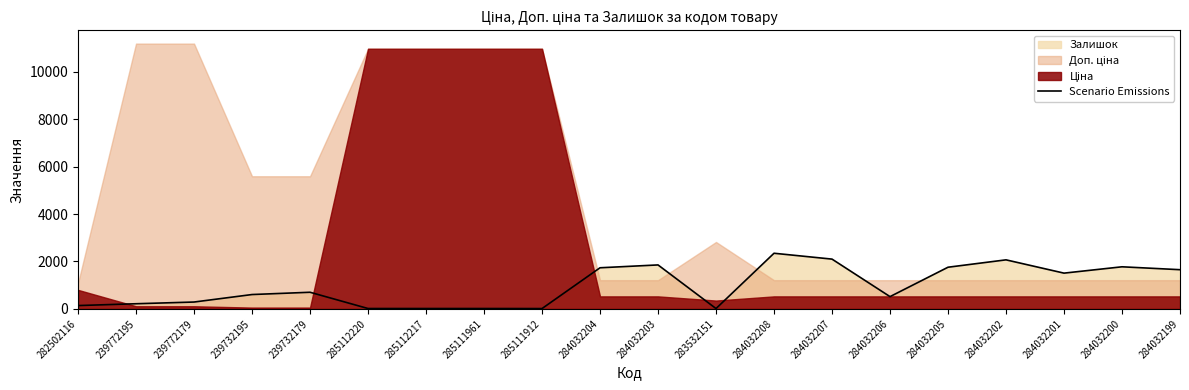

What is the difference between the second highest and second lowest values?

2084